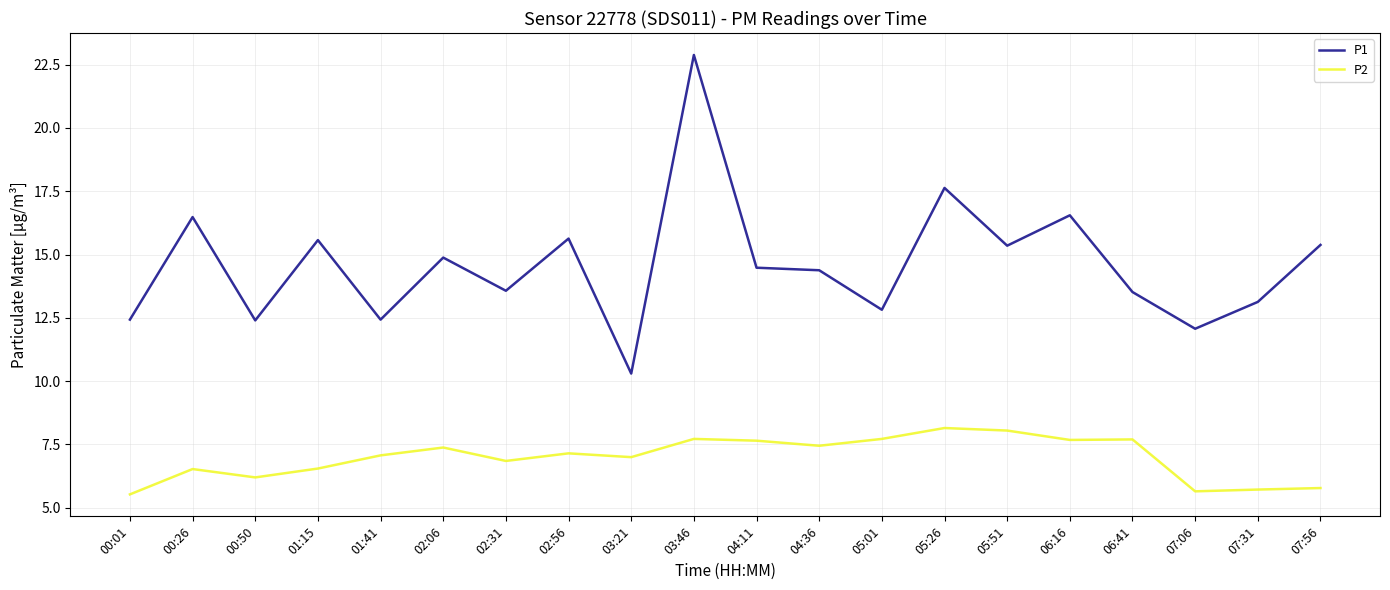

True or false: P1 has a value of 14.4 at 04:36.

True